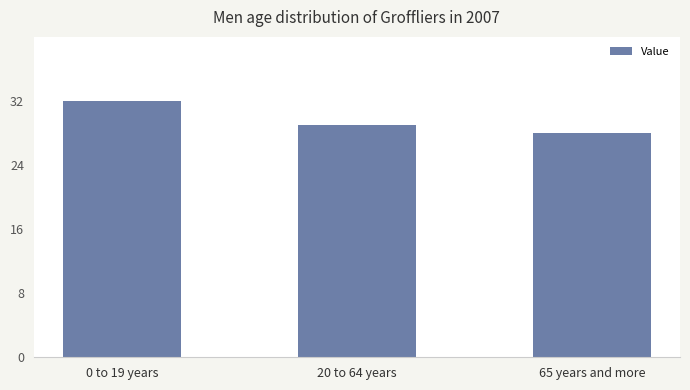

How many values are between 28 and 32?

3